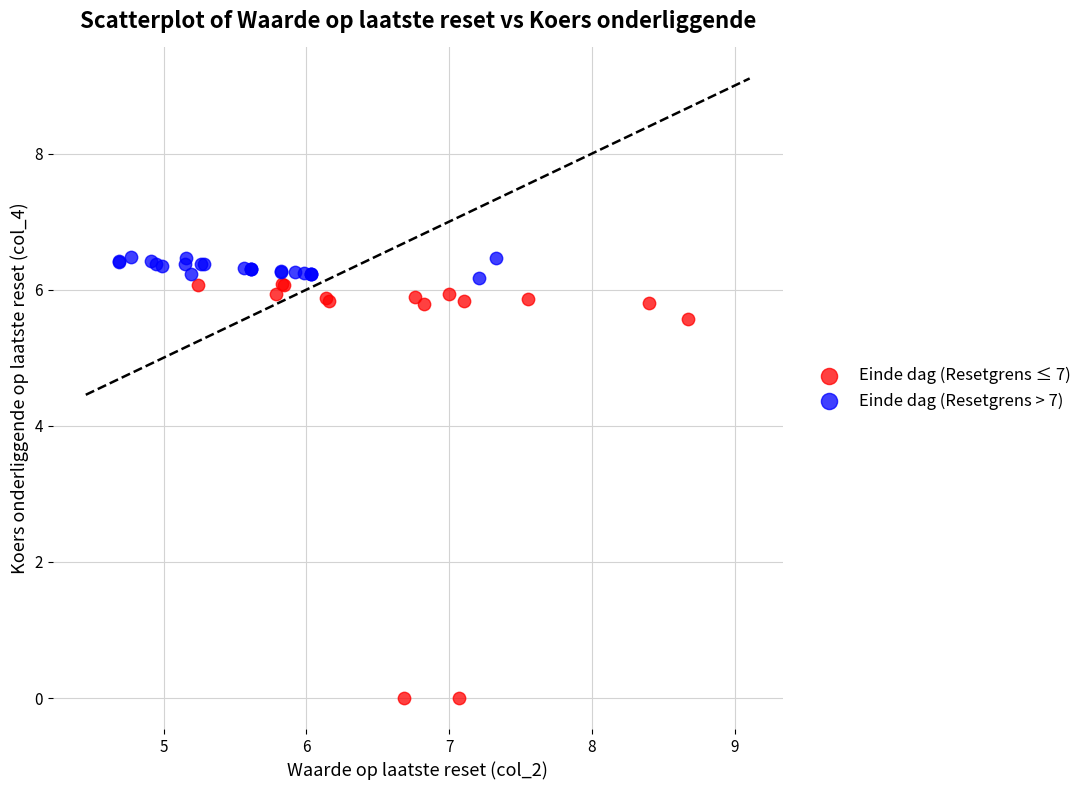

What are all the series names shown in the legend?

Einde dag (Resetgrens ≤ 7), Einde dag (Resetgrens > 7)